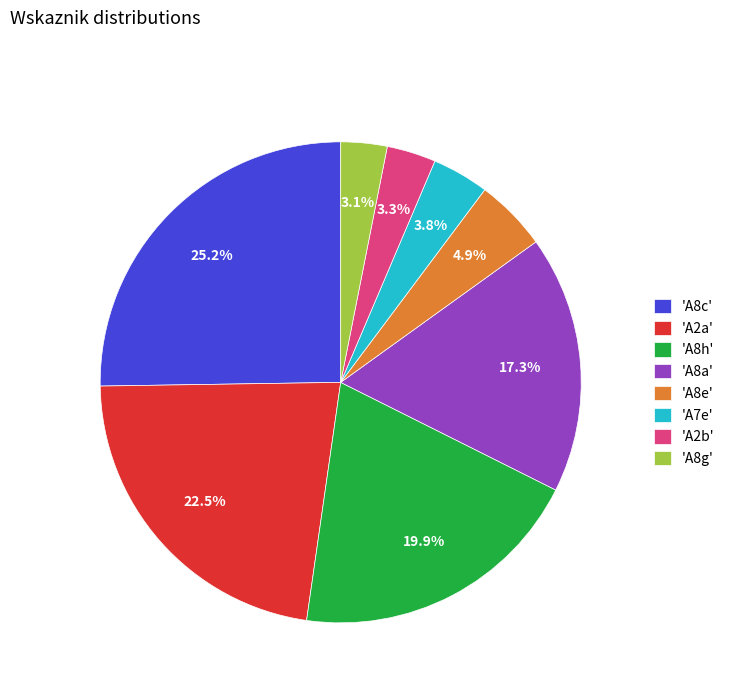

Count the number of slices in the pie.

8